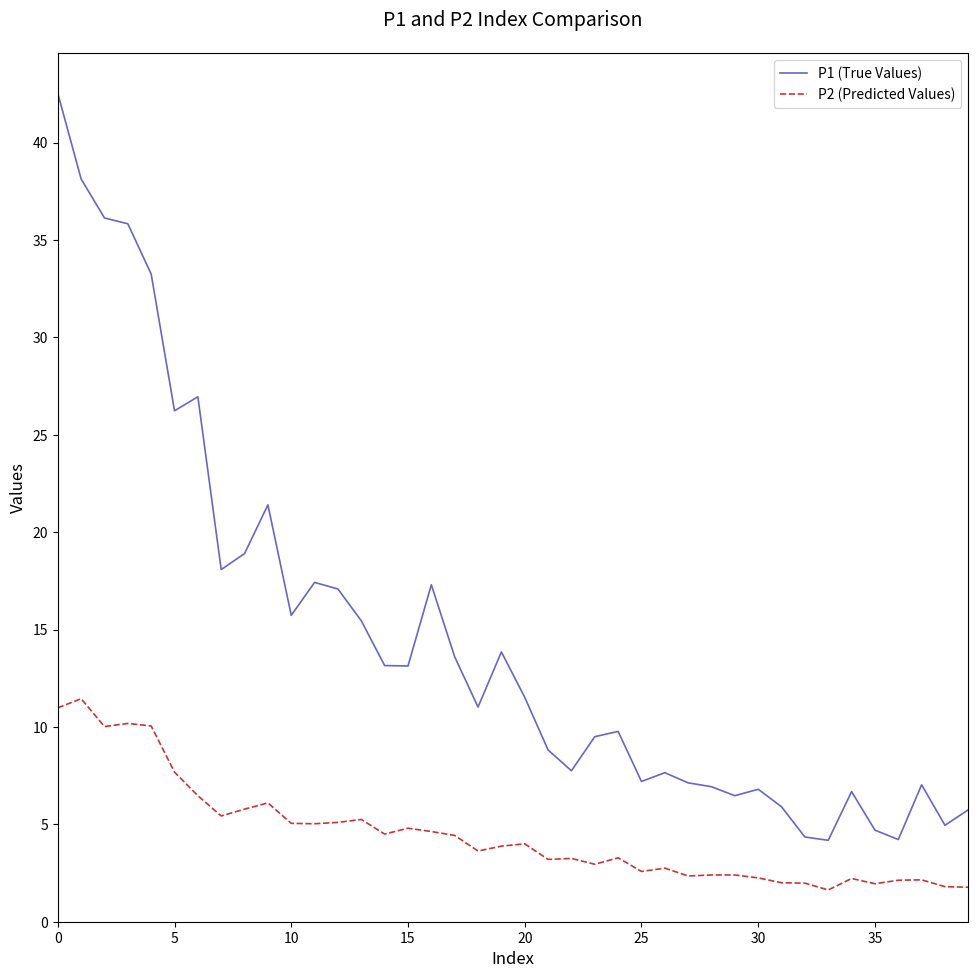

True or false: P1 (True Values) and P2 (Predicted Values) intersect in this chart.

False